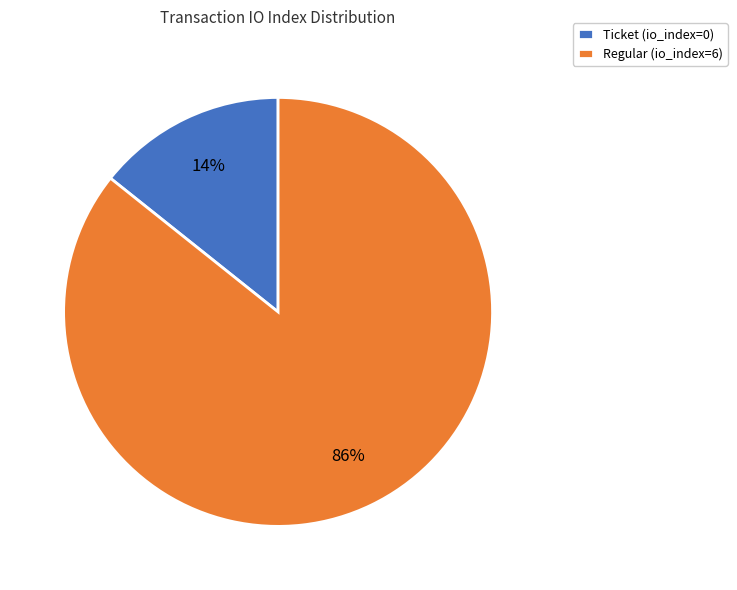

Which category accounts for the majority?

Regular (io_index=6)